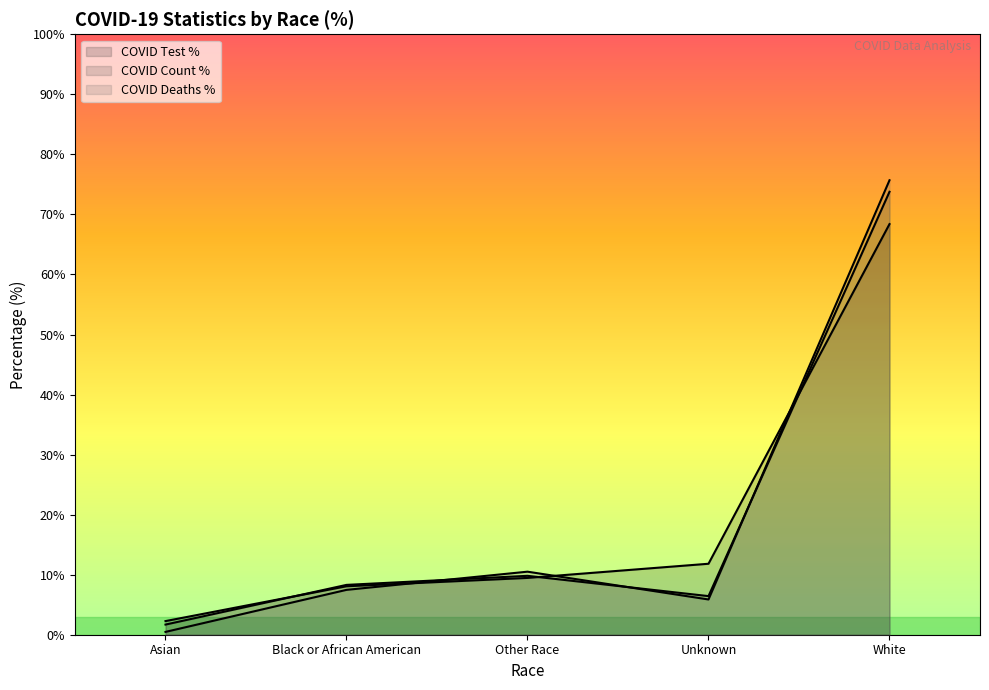

What is the label of the 2nd point from the left?

Black or African American